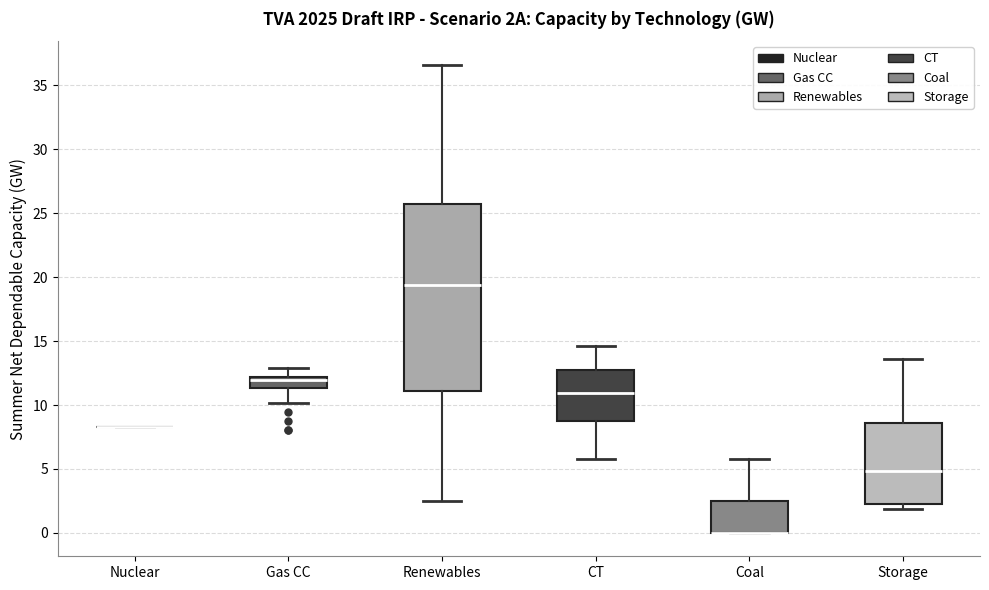

Comparing the boxes themselves (not the whiskers), which one is the tallest?

Renewables